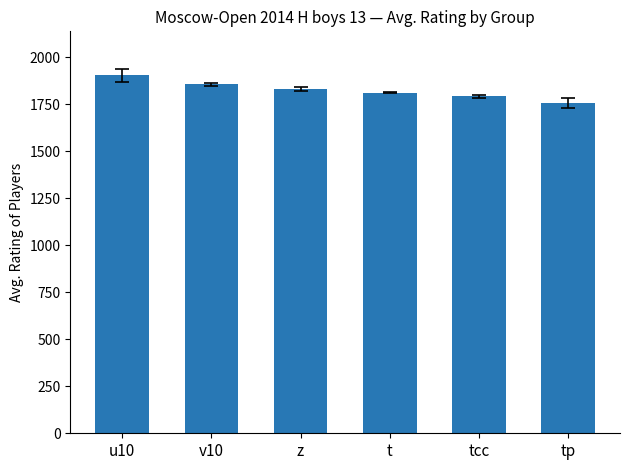

What is the maximum value shown in the chart?

1904.5